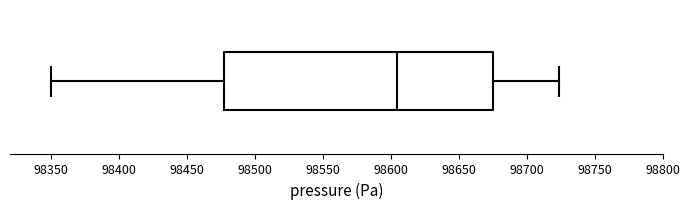

Where is the left edge of the box on the x-axis? The values are not printed on the chart, so give them approximately, as read against the axis.

98480